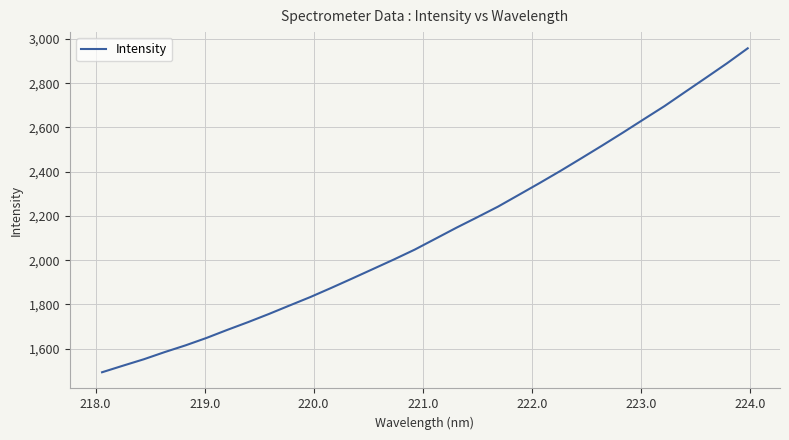

What is the difference between the maximum and minimum values?

1464.2